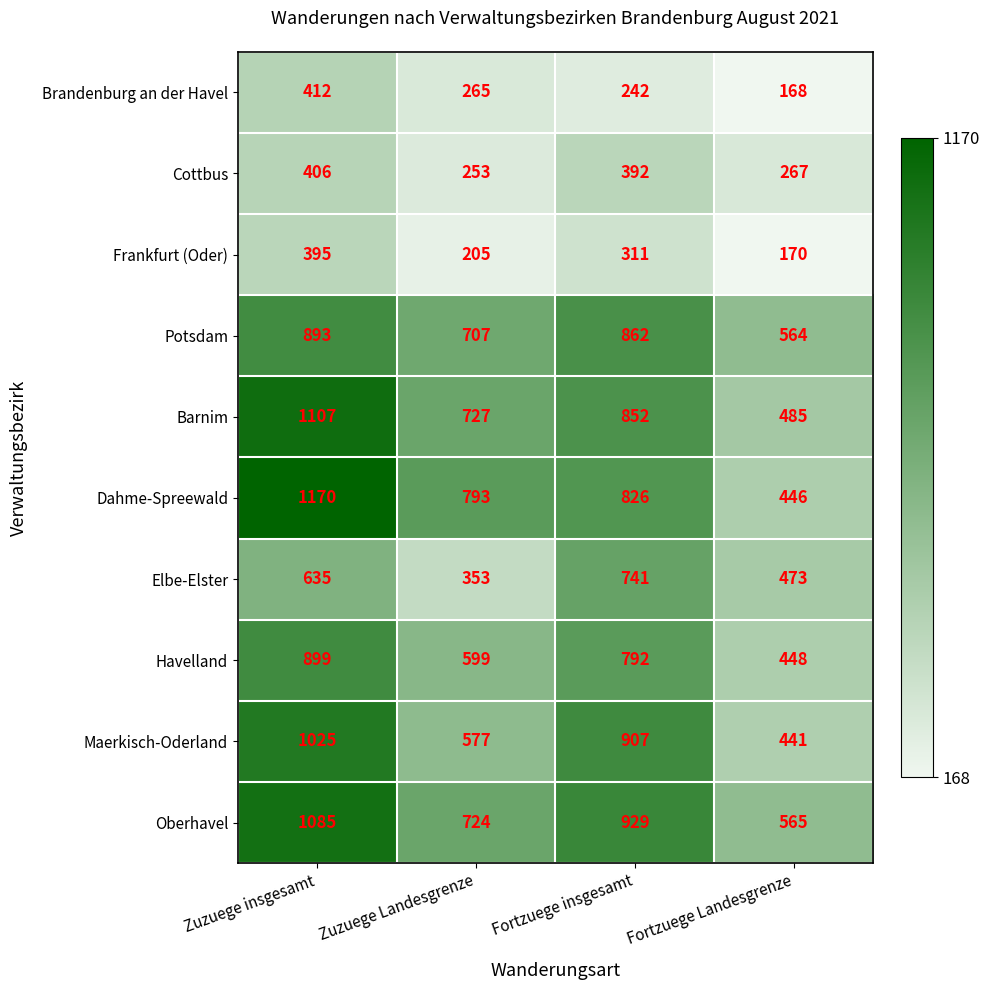

Rank the categories by Frankfurt (Oder) value from highest to lowest.

Zuzuege insgesamt, Fortzuege insgesamt, Zuzuege Landesgrenze, Fortzuege Landesgrenze